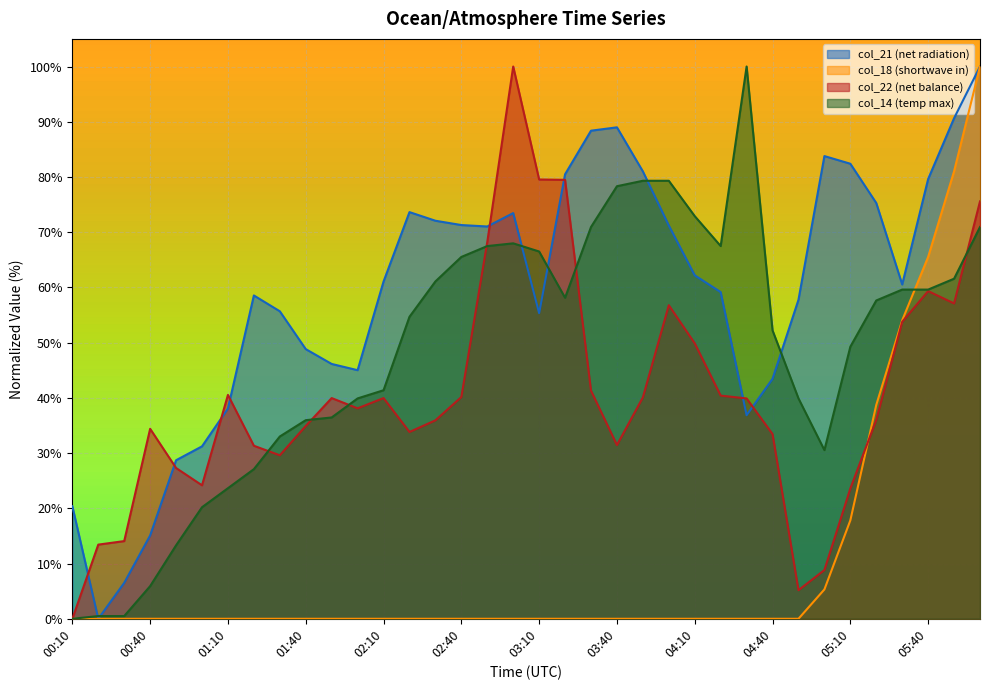

What is the average value of the col_14 series?

48.6